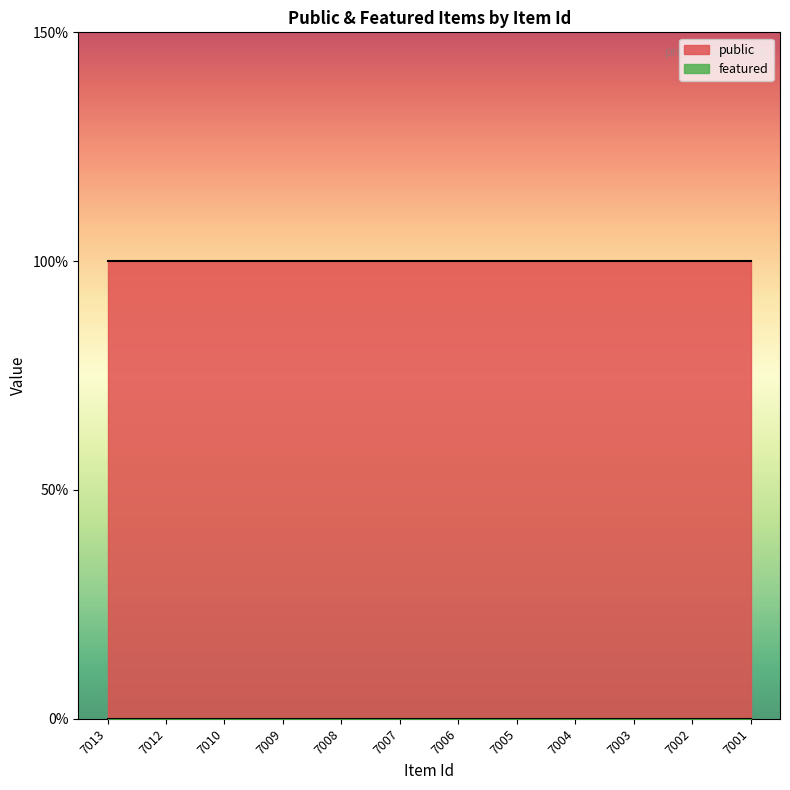

Does the chart have visible grid lines?

No